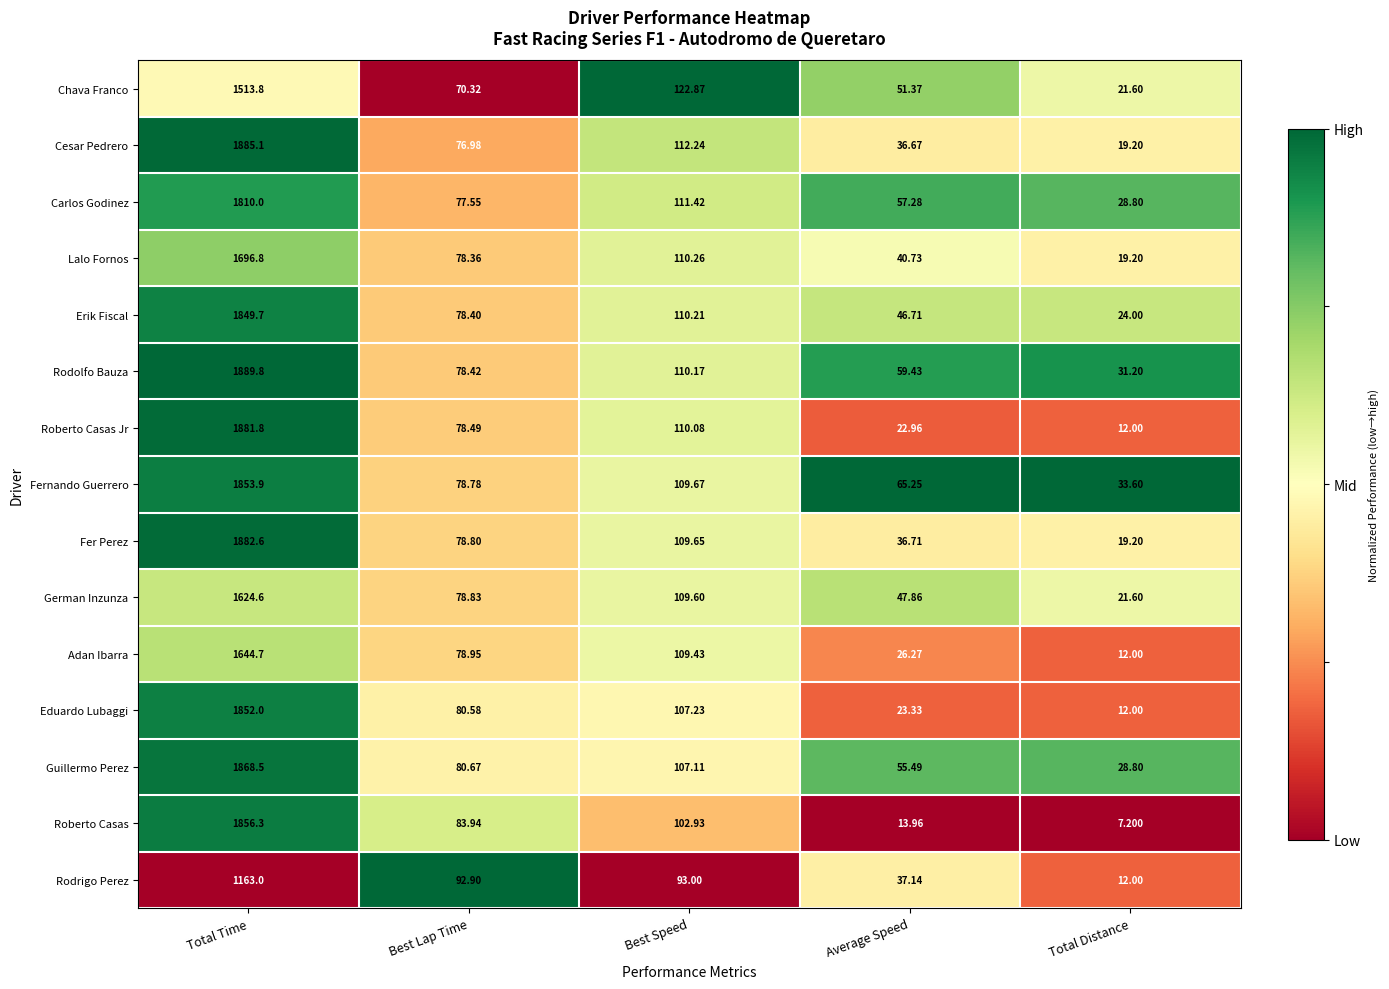

At which label does Cesar Pedrero reach its peak?

Total Time